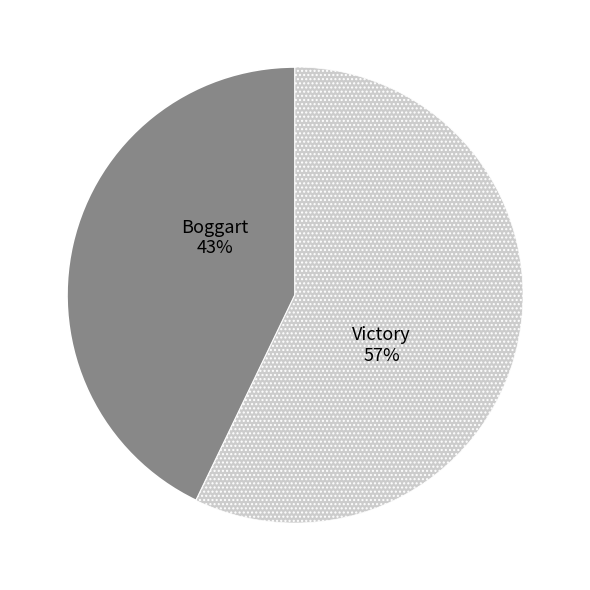

Combined, do Victory and Boggart account for over 50%?

Yes